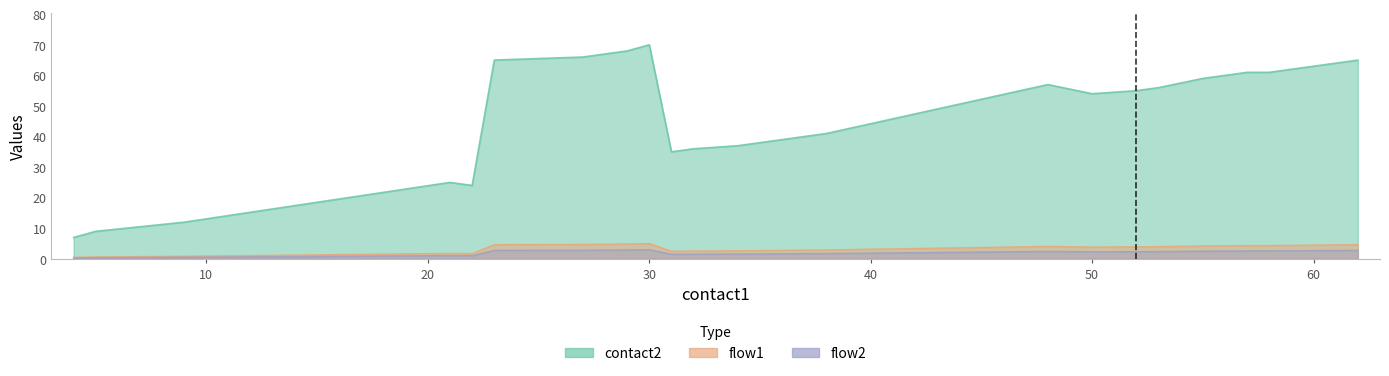

True or false: contact2 and flow1 cross at least once.

False